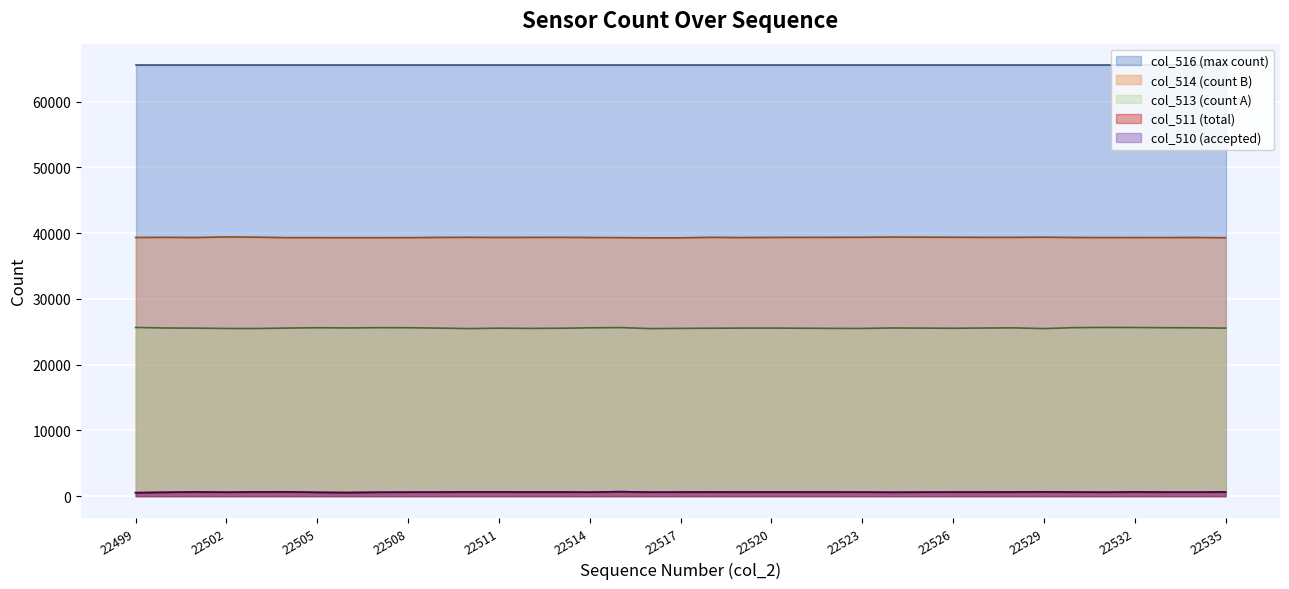

The value of col_514 (count B) at 22502 is 8556. True or false?

False